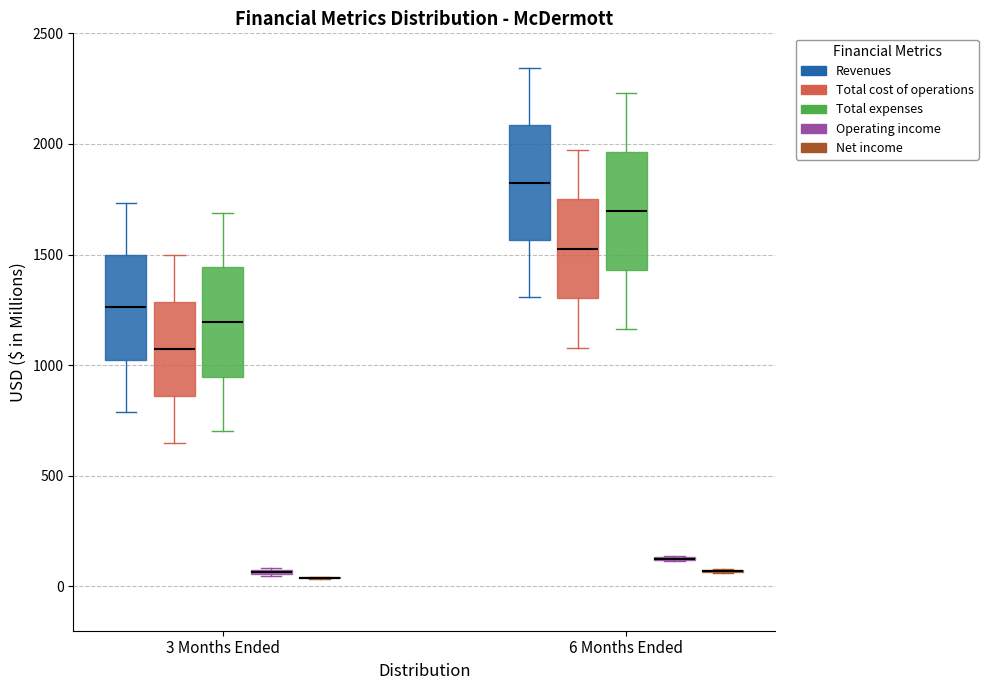

Where is the lower edge of the box for 6 Months Ended (Total expenses) on the y-axis? The values are not printed on the chart, so give them approximately, as read against the axis.

1450